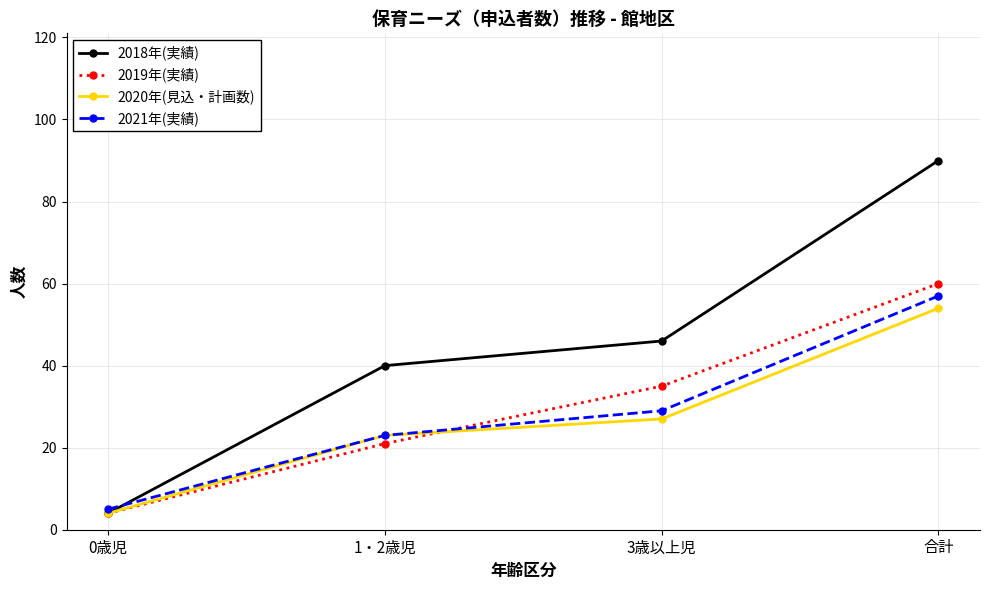

Reading right to left, extract all data points from this chart.

2018年(実績): 90	46	40	4
2019年(実績): 60	35	21	4
2020年(見込・計画数): 54	27	23	4
2021年(実績): 57	29	23	5